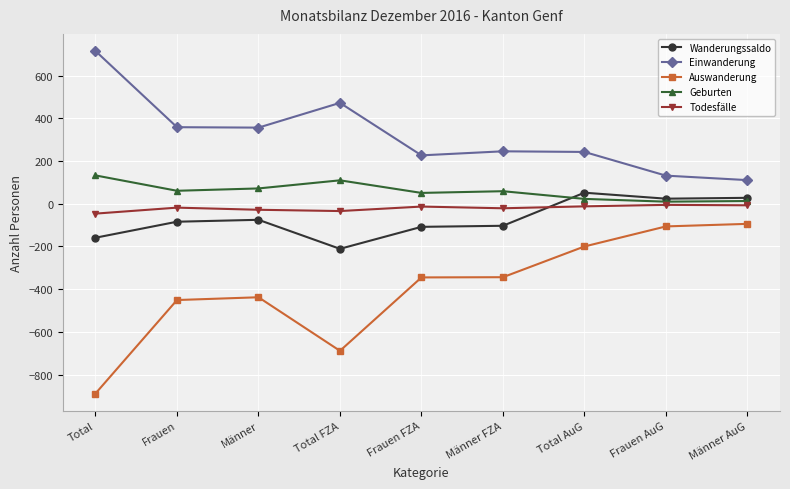

Where is the first local minimum for Wanderungssaldo?

Total FZA